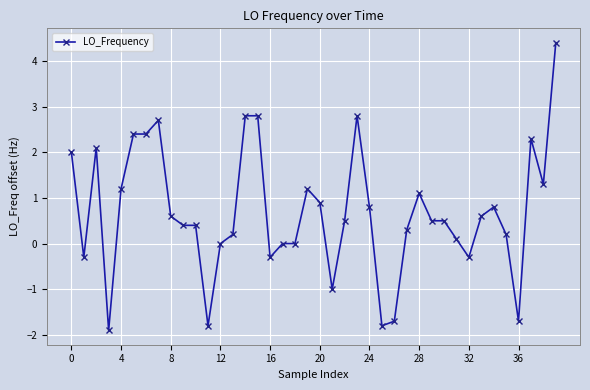

What is the value of the 31st point from the left?

0.5